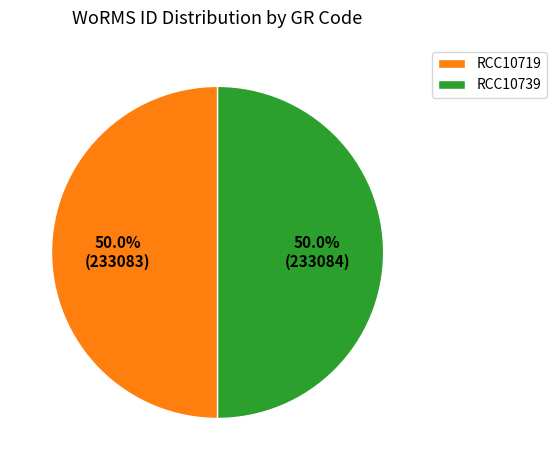

Combined, what portion of the pie is RCC10719 and RCC10739?

100.0%